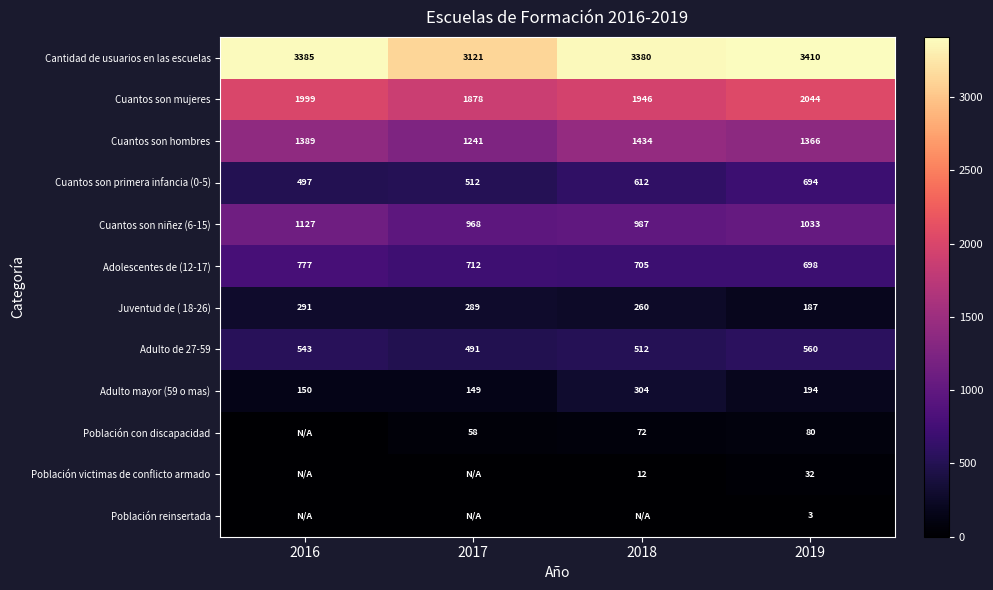

Count the Adulto de 27-59 values in the range 512 to 560.

3